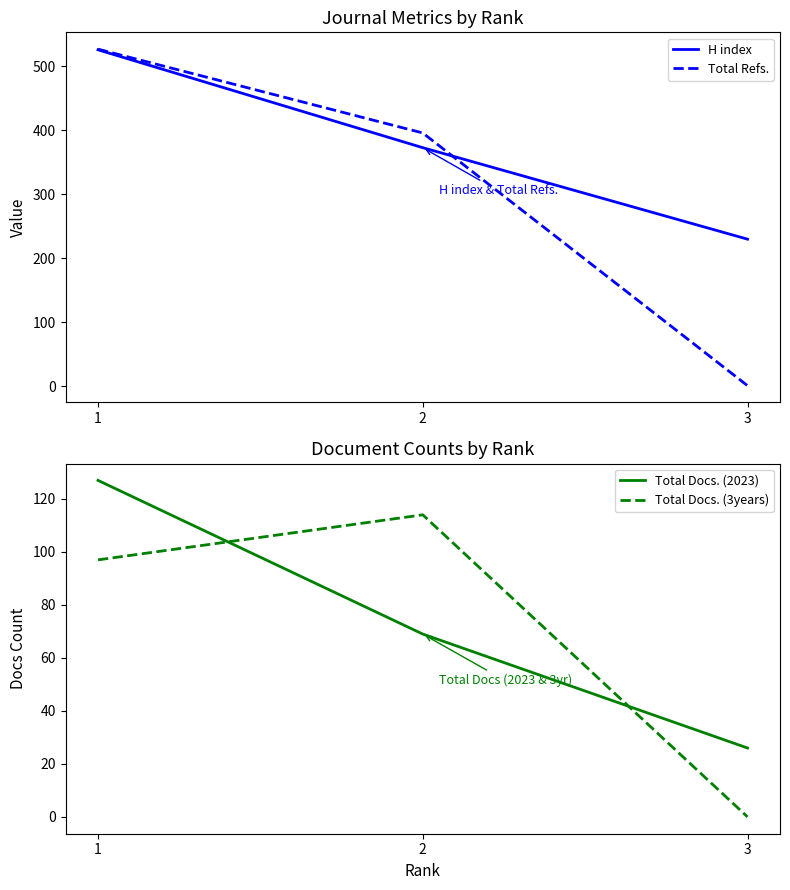

Is the value of Total Refs. at 2 greater than the value of Total Docs. (3years) at 2?

Yes